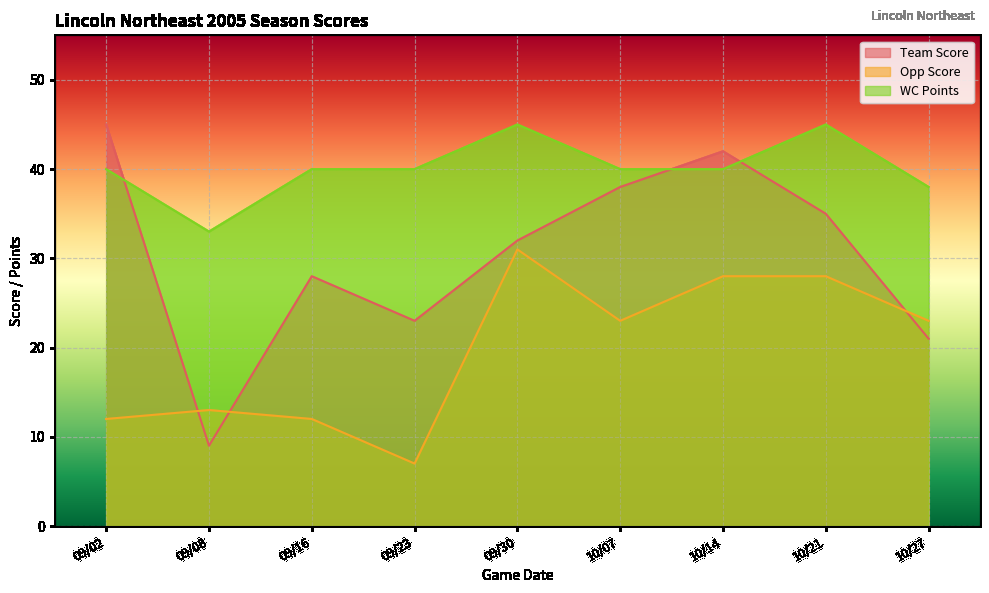

Which has a higher value, 09/02 or 10/21?

09/02